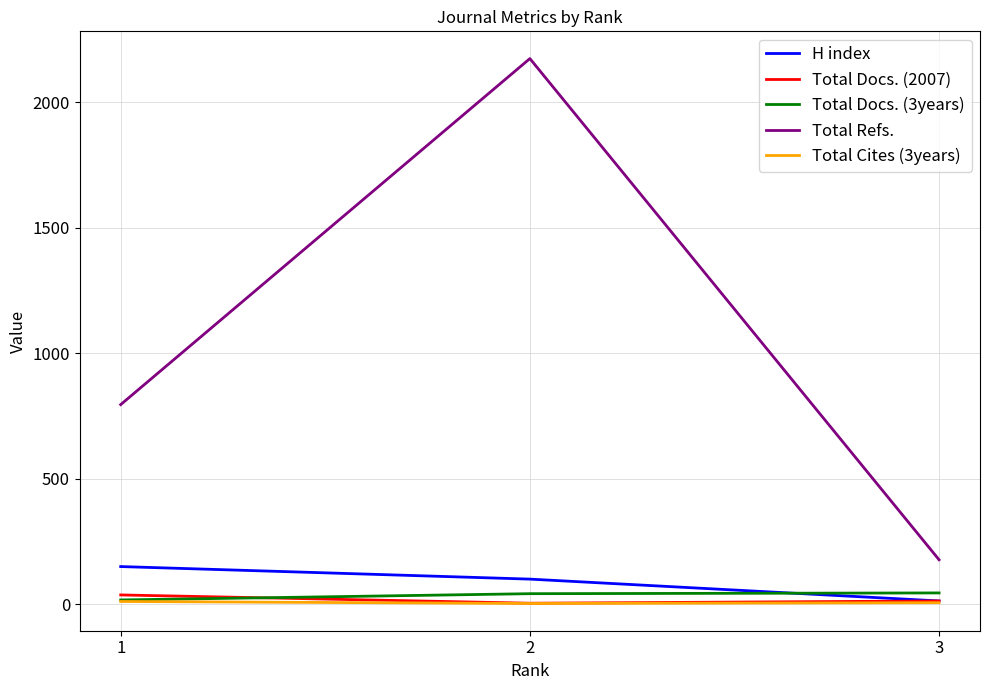

The Total Cites (3years) series shows 11 at 1. True or false?

True